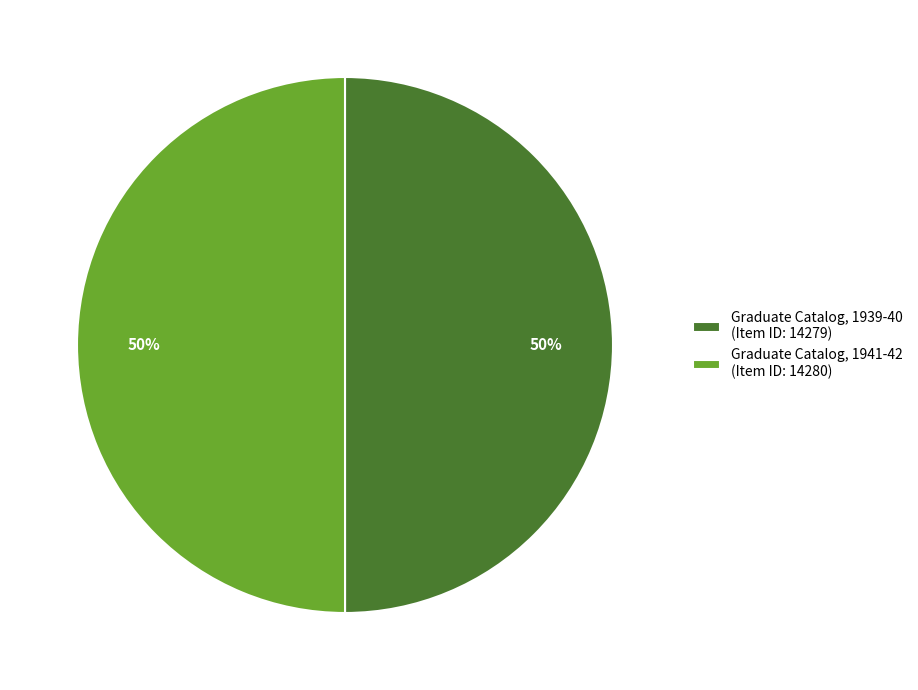

What percentage is the Graduate Catalog, 1939-40 (Item ID: 14279) slice, to the nearest percent?

50%